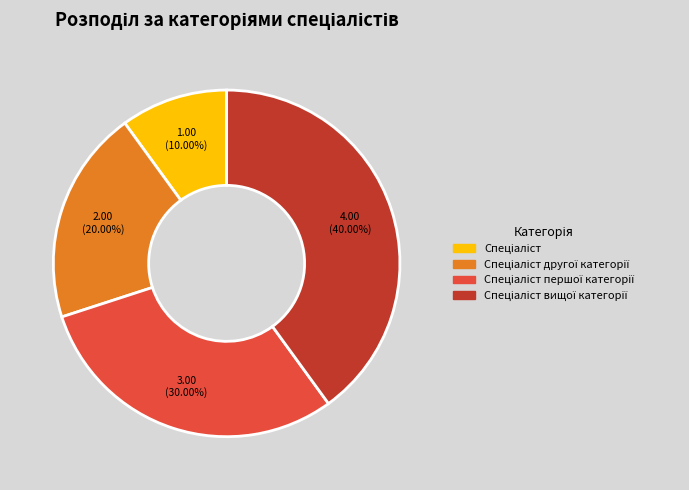

Is there a majority slice in this chart?

No